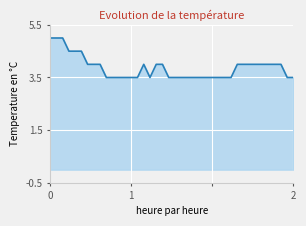

What is the minimum value shown in the chart?

3.5